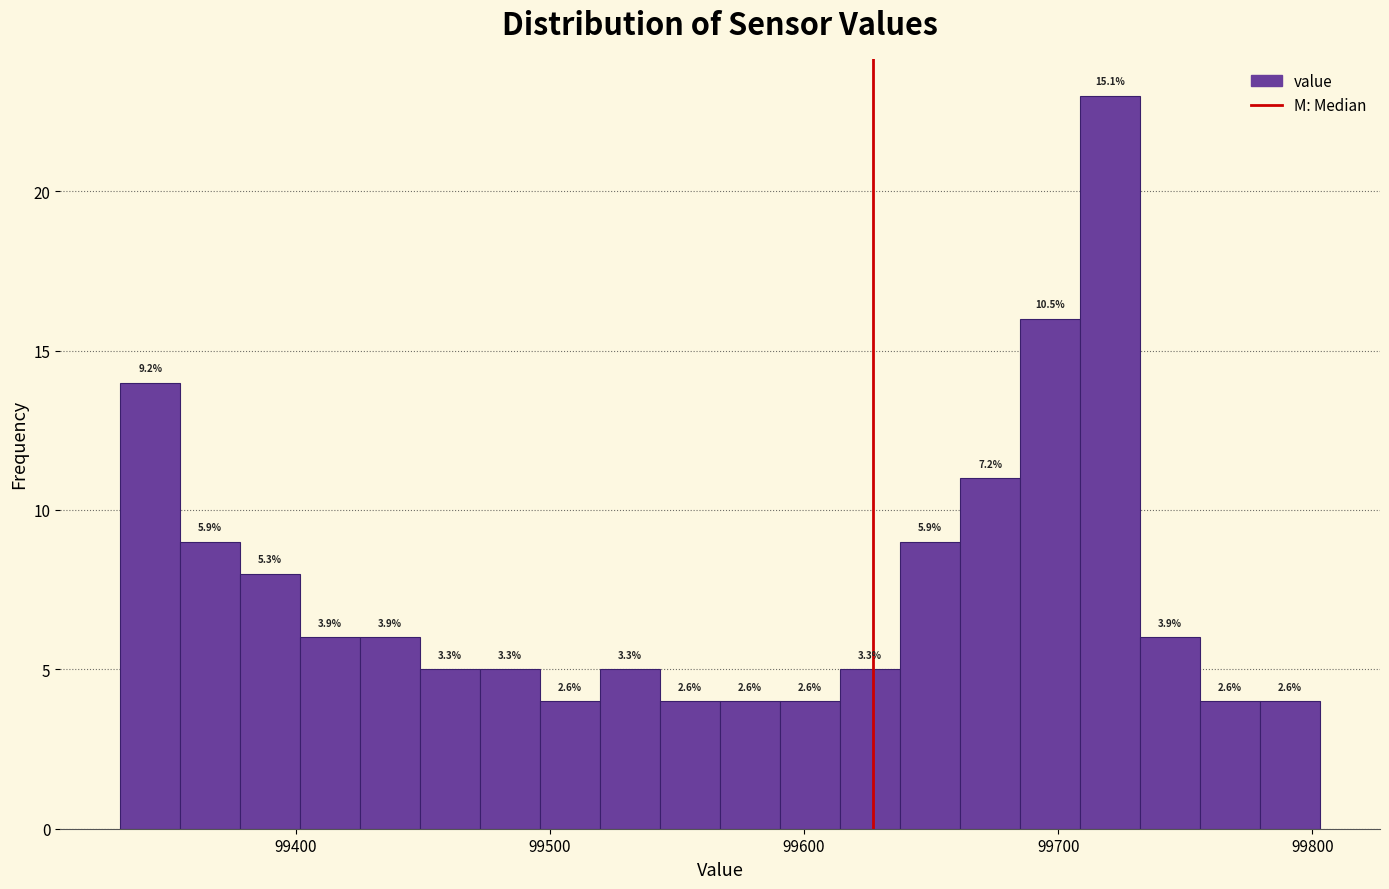

Around what value on the x-axis is the tallest bar? Give the approximate position of its centre, as read against the axis.

99720